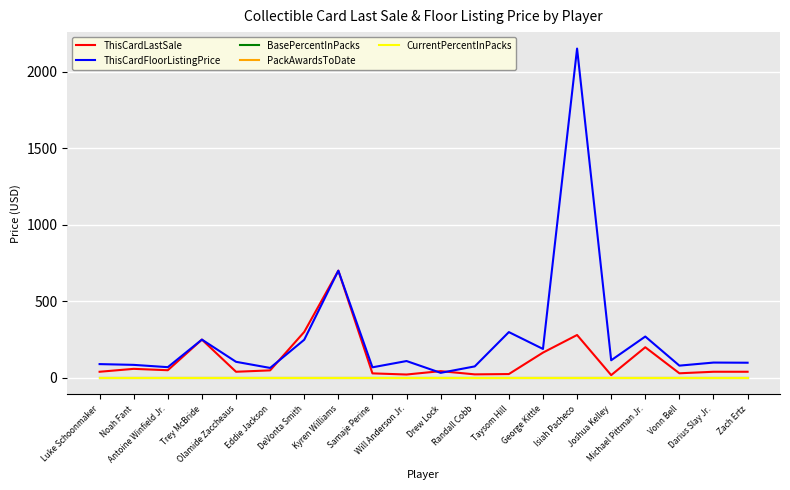

Which series has the largest range (max minus min)?

ThisCardFloorListingPrice